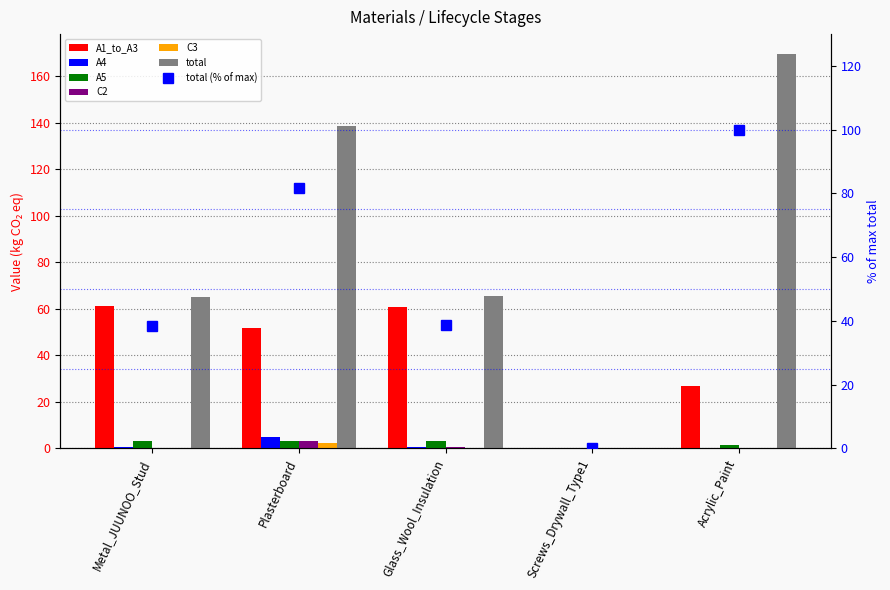

At how many categories does at least one series exceed 65?

4